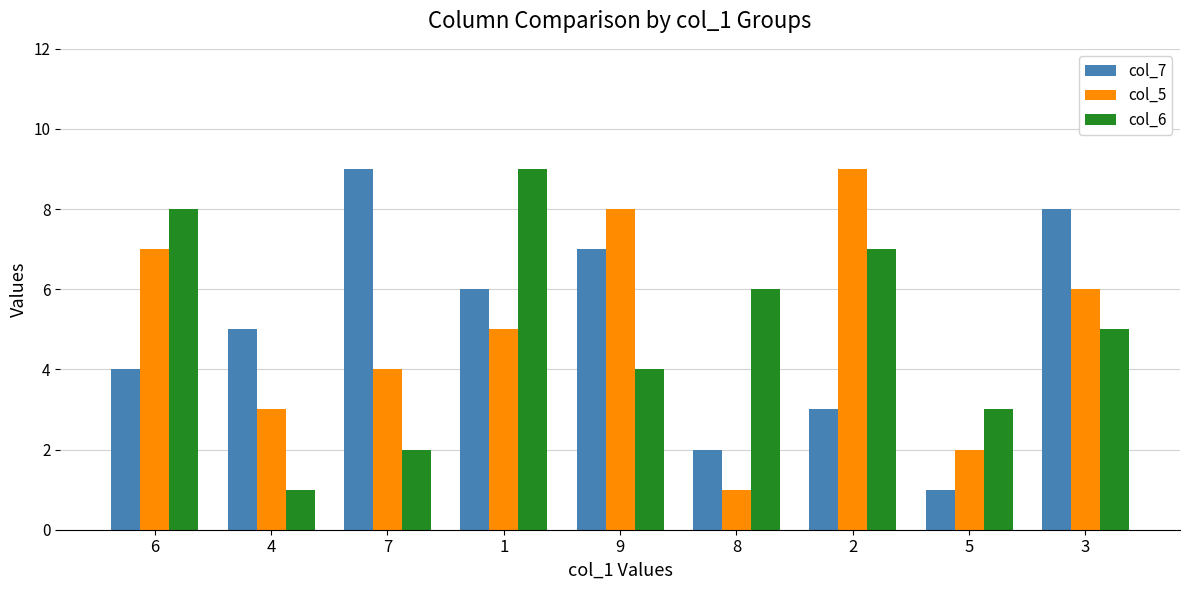

Is the value of col_6 at 1 greater than the value of col_7 at 4?

Yes